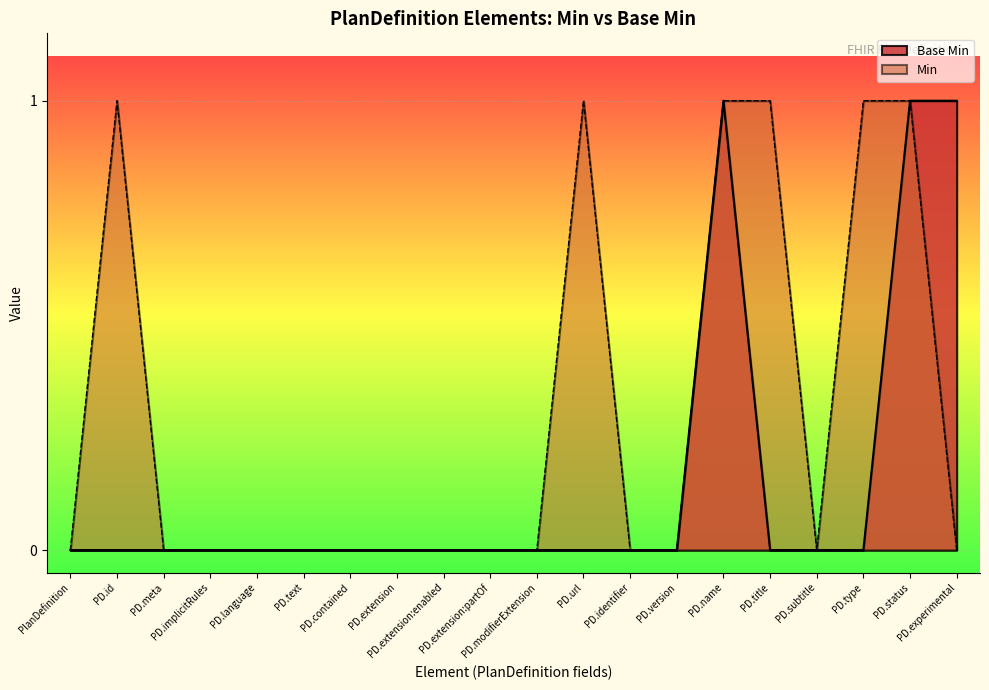

Which series has the largest total across all categories?

Min